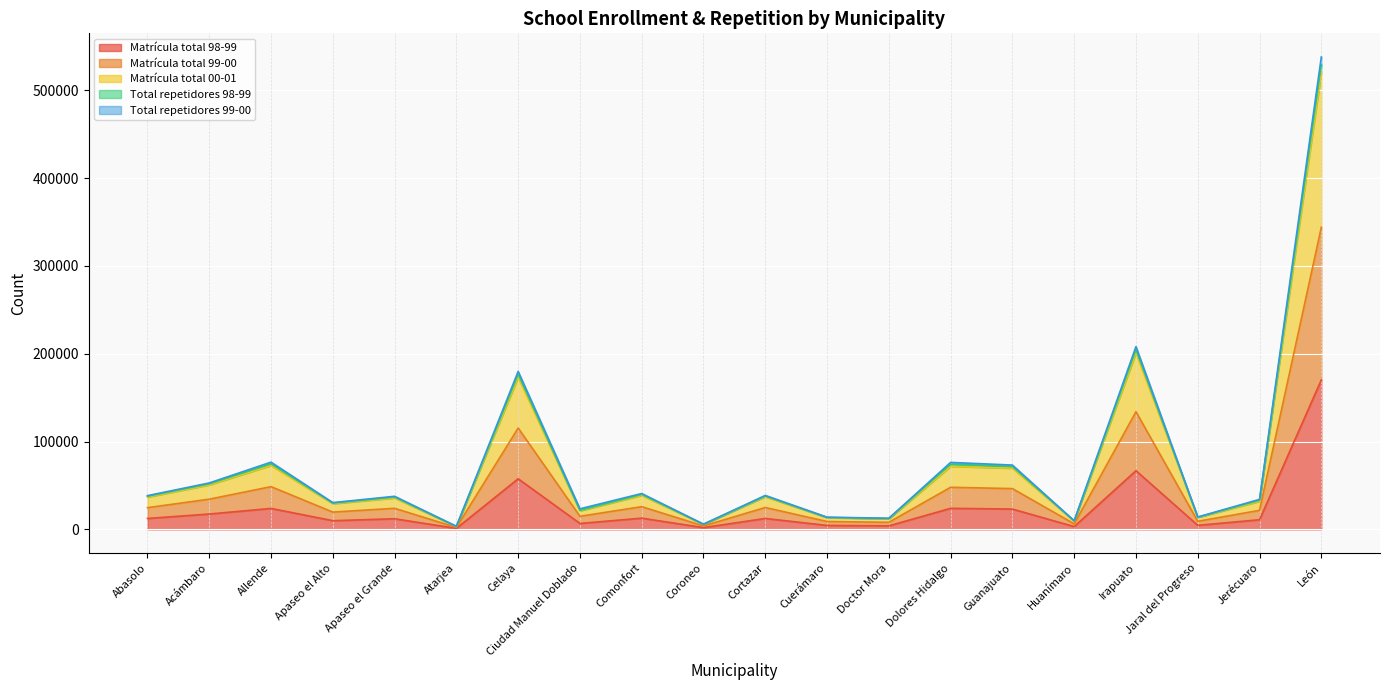

Is it true that Matrícula total 98-99 equals 57602 at Celaya?

True